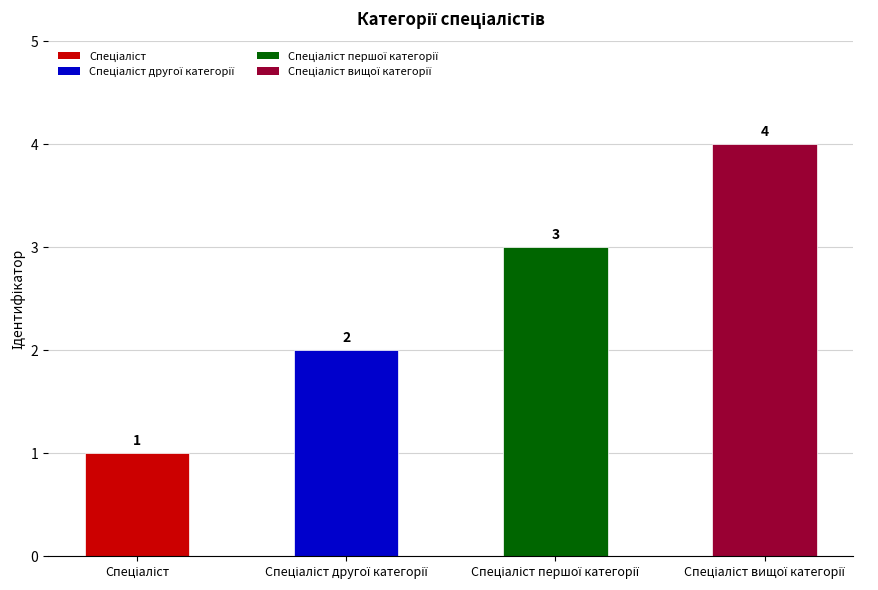

What is the maximum value shown in the chart?

4